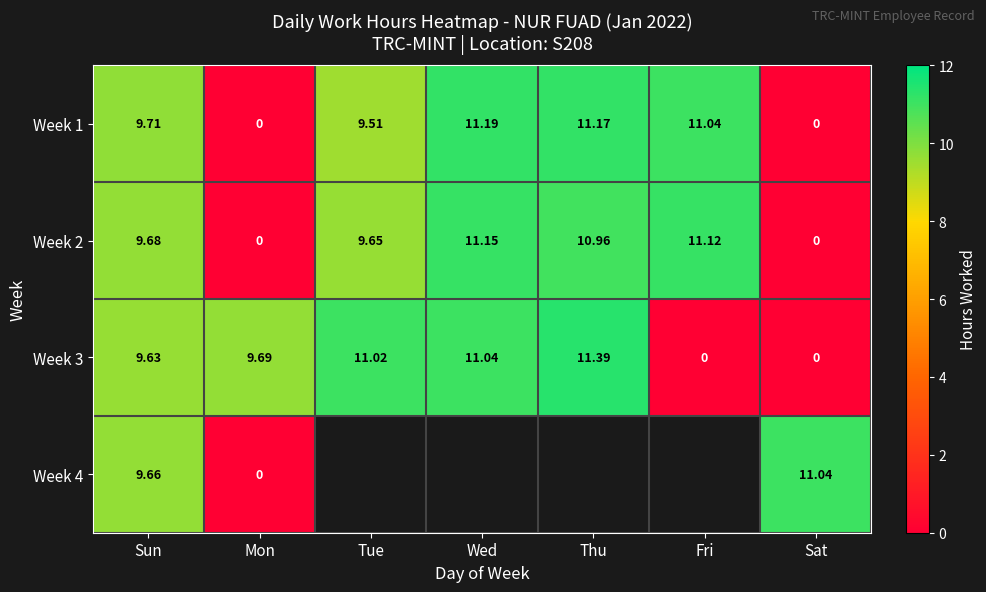

How many values in the Week 1 series are below 9?

2